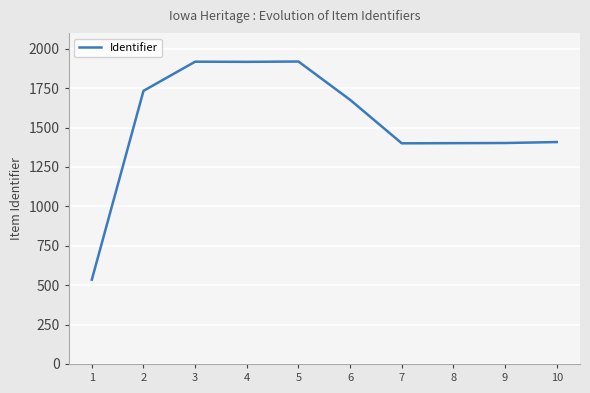

What is the difference between the maximum and minimum values?

1384